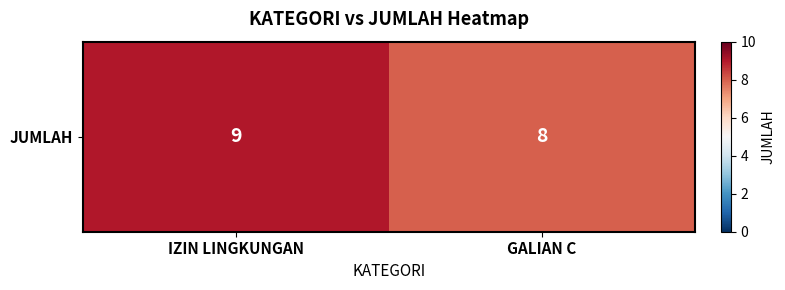

What is the difference between the values at GALIAN C and IZIN LINGKUNGAN?

1